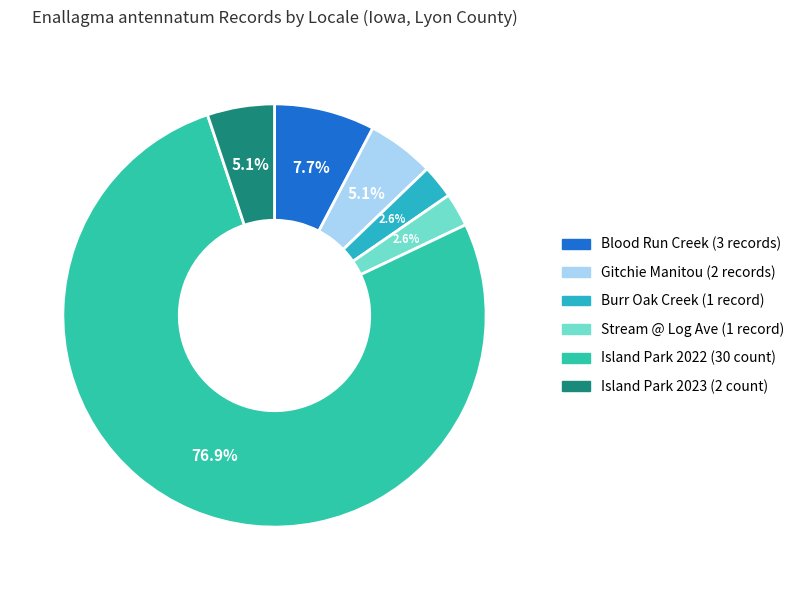

How many slices are in this pie chart?

6